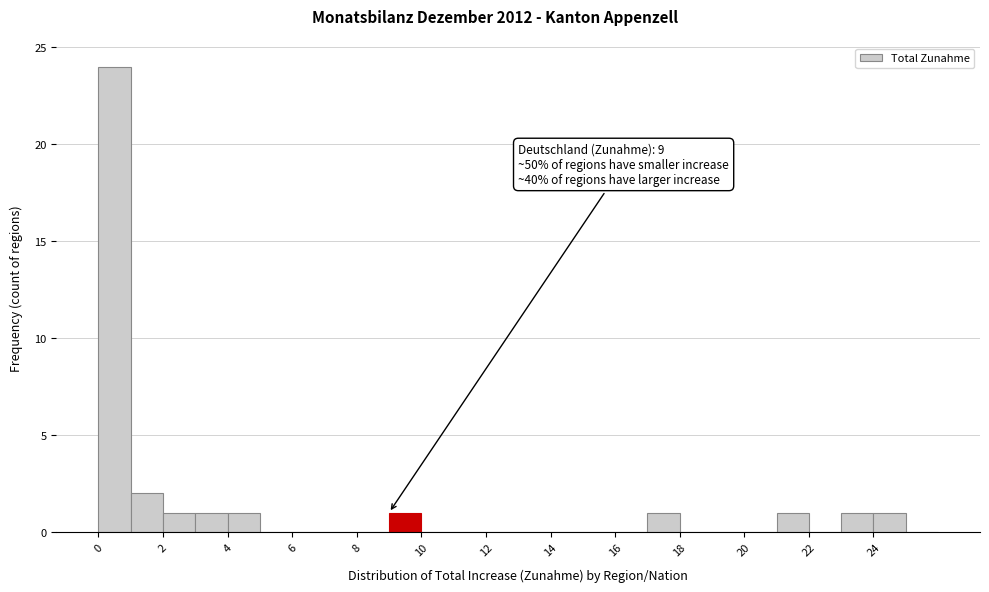

Over which range of the x-axis is the bar tallest?

0 to 1